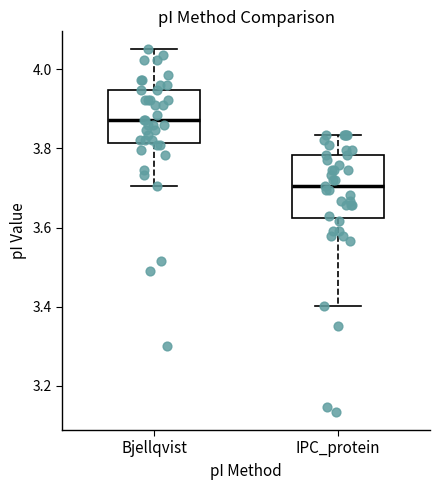

Where does the median line of the box for Bjellqvist sit on the y-axis? The values are not printed on the chart, so give them approximately, as read against the axis.

3.88